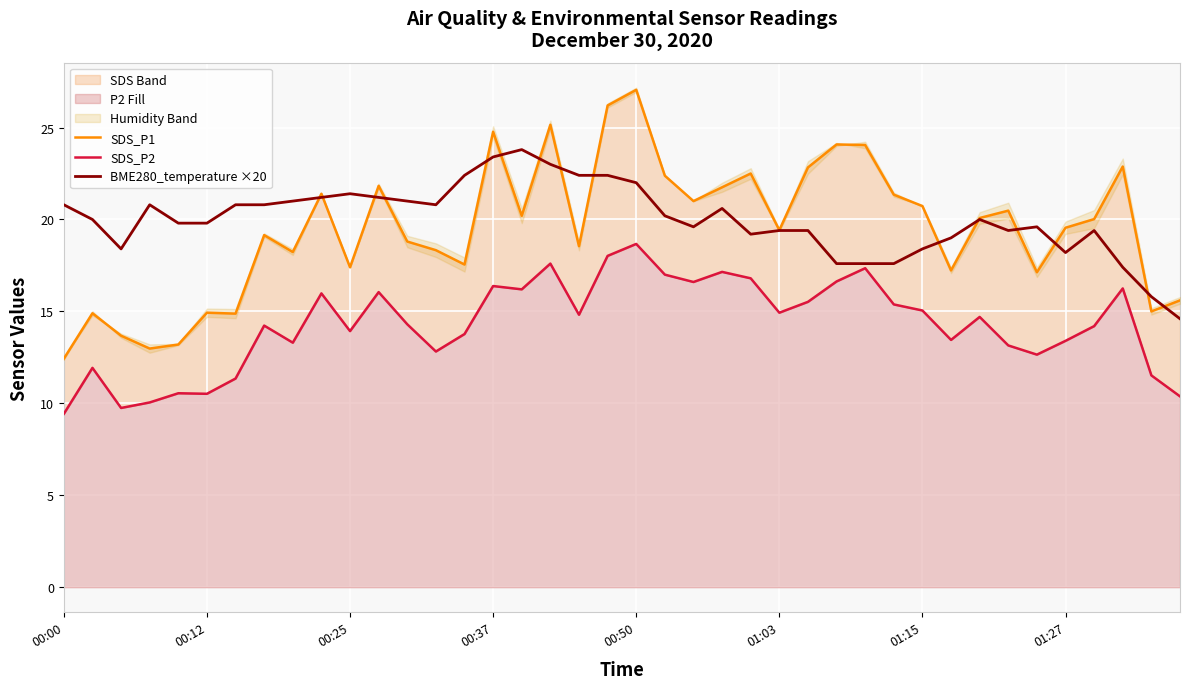

At which label is BME280_temperature ×20 closest to 19?

31